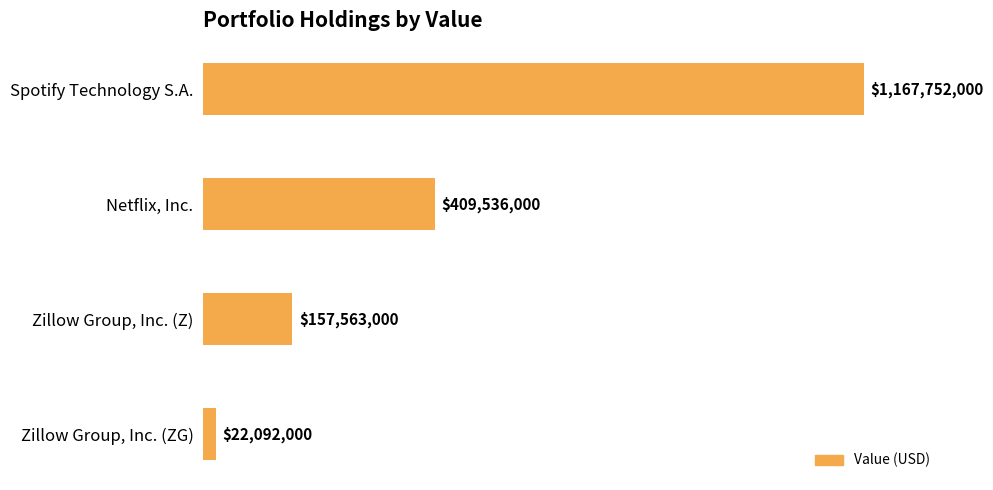

Where is the data nearest to the value 594922000?

Netflix, Inc.